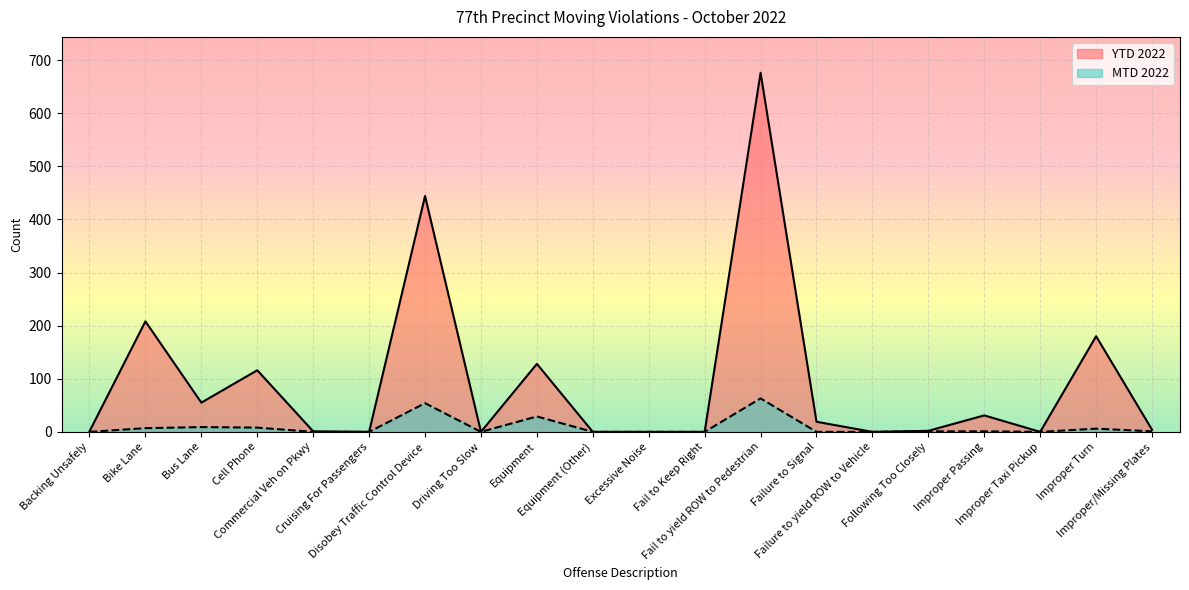

How many values in the YTD 2022 series exceed 4?

9